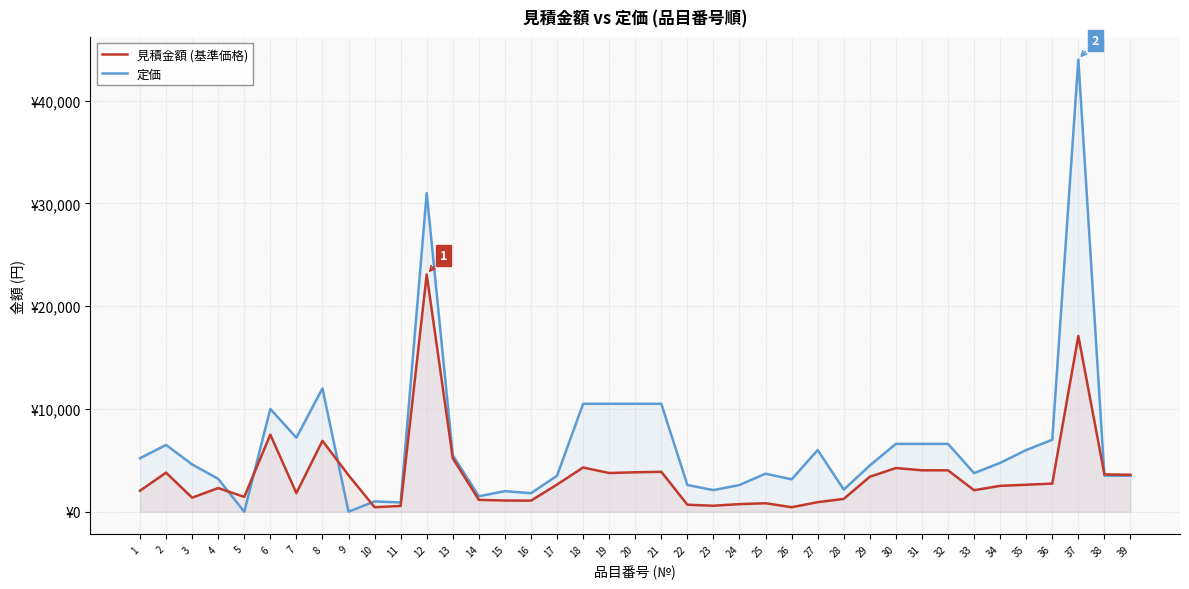

List the labels in order of 見積金額 (基準価格) value, largest first.

12, 37, 6, 8, 13, 18, 30, 31, 32, 21, 20, 2, 19, 38, 39, 9, 29, 36, 17, 35, 34, 4, 33, 1, 7, 5, 3, 28, 14, 15, 16, 27, 25, 24, 22, 23, 11, 10, 26